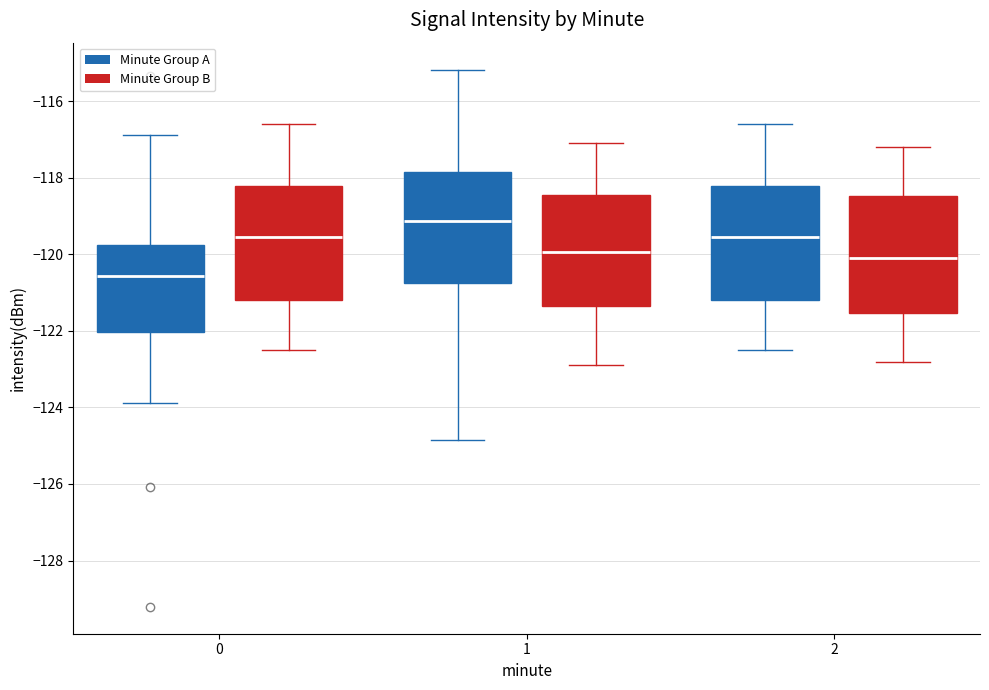

Where does the lower whisker of the box for 1 (Minute Group B) end on the y-axis? The values are not printed on the chart, so give them approximately, as read against the axis.

-122.8